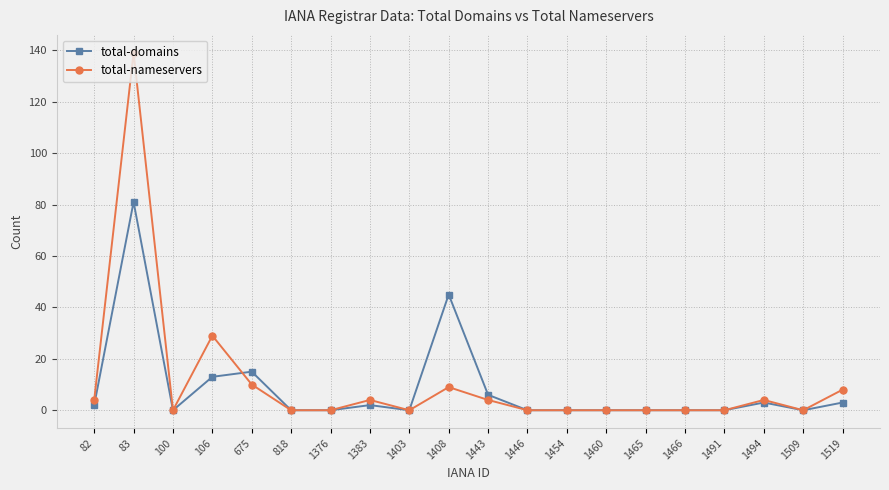

Which series has the widest spread of values?

total-nameservers